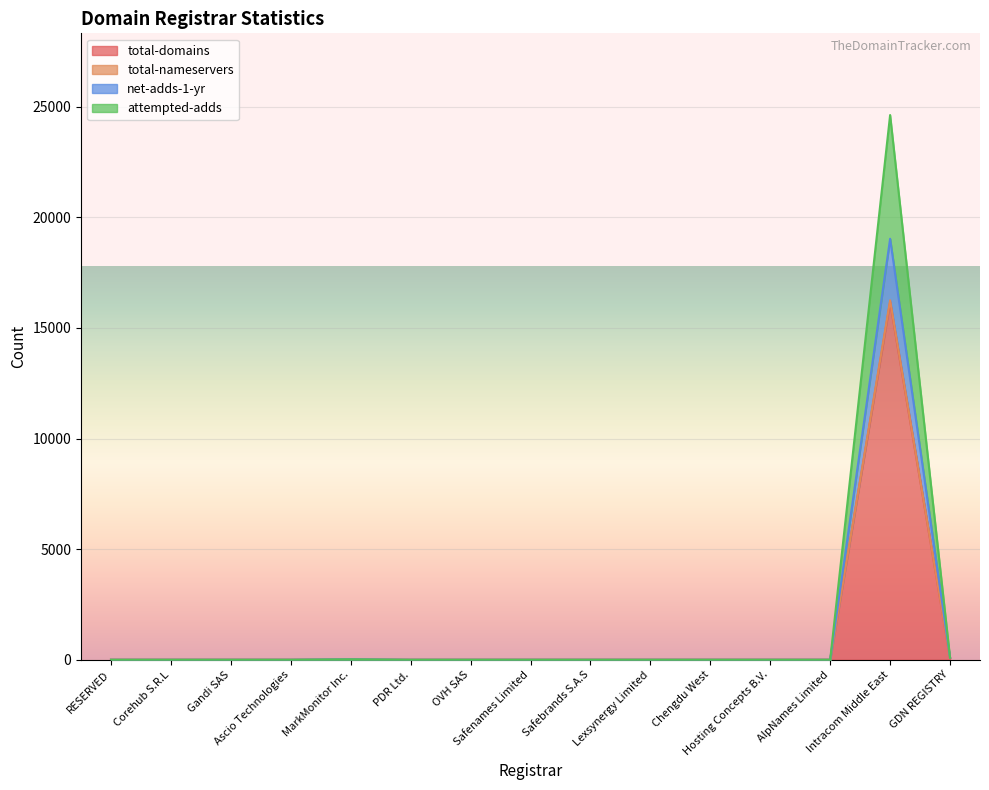

What is the difference between the second highest and minimum values in the net-adds-1-yr series?

92